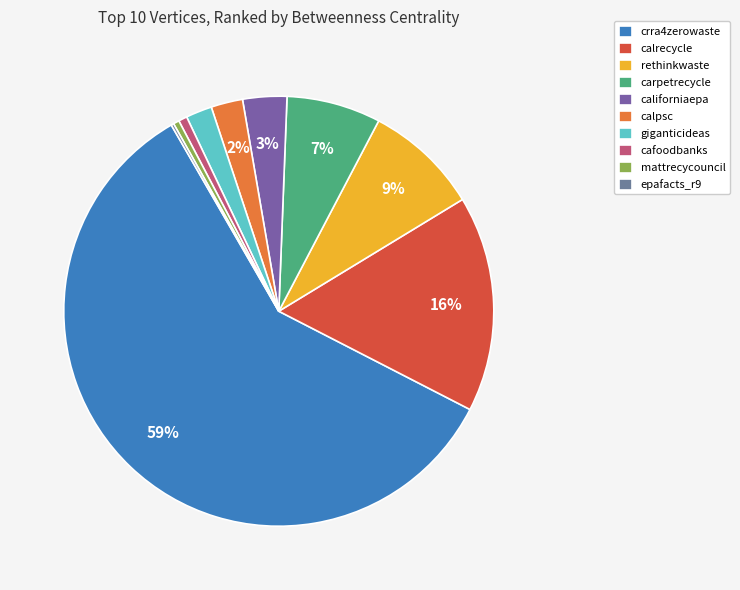

Is it true that rethinkwaste is 9% of the pie?

True